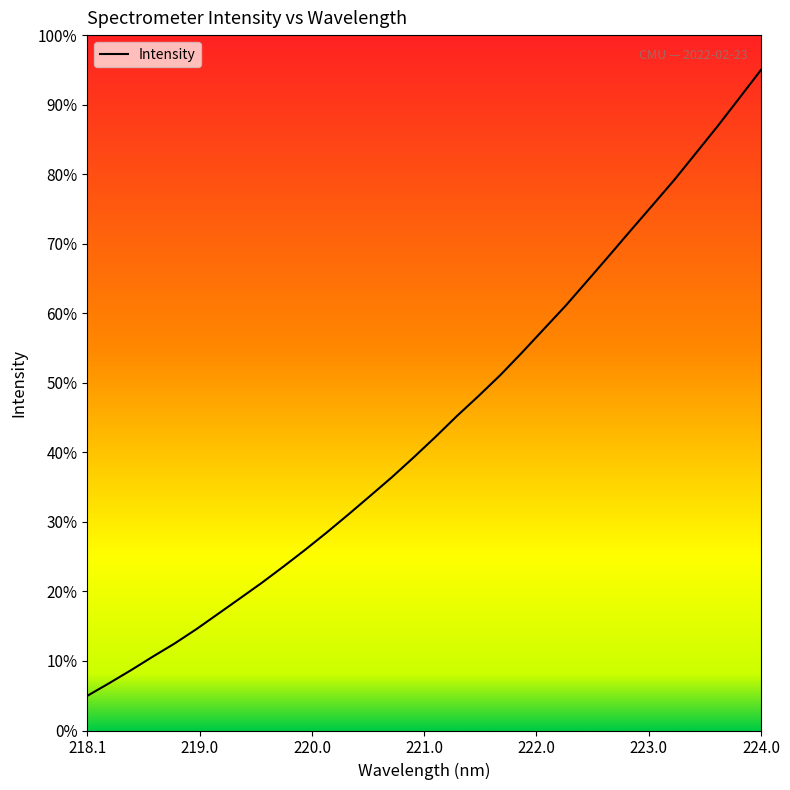

Reading right to left, extract all data points from this chart.

95.0	90.9	86.9	83.0	79.2	75.5	71.9	68.3	64.7	61.1	57.7	54.4	51.1	48.1	45.2	42.2	39.3	36.4	33.7	31.1	28.5	26.0	23.5	21.2	19.0	16.8	14.6	12.5	10.6	8.7	6.8	5.0